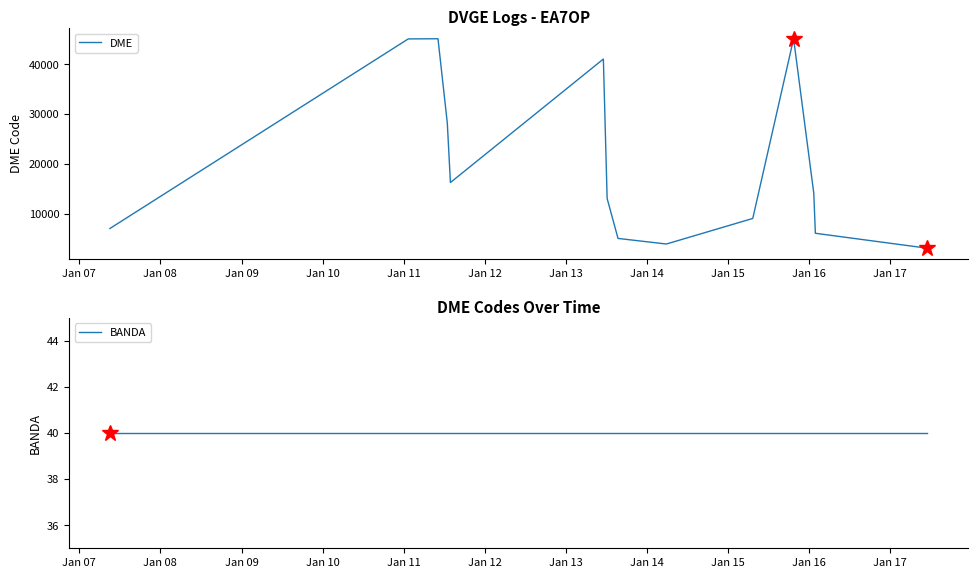

Which series has the widest spread of values?

DME